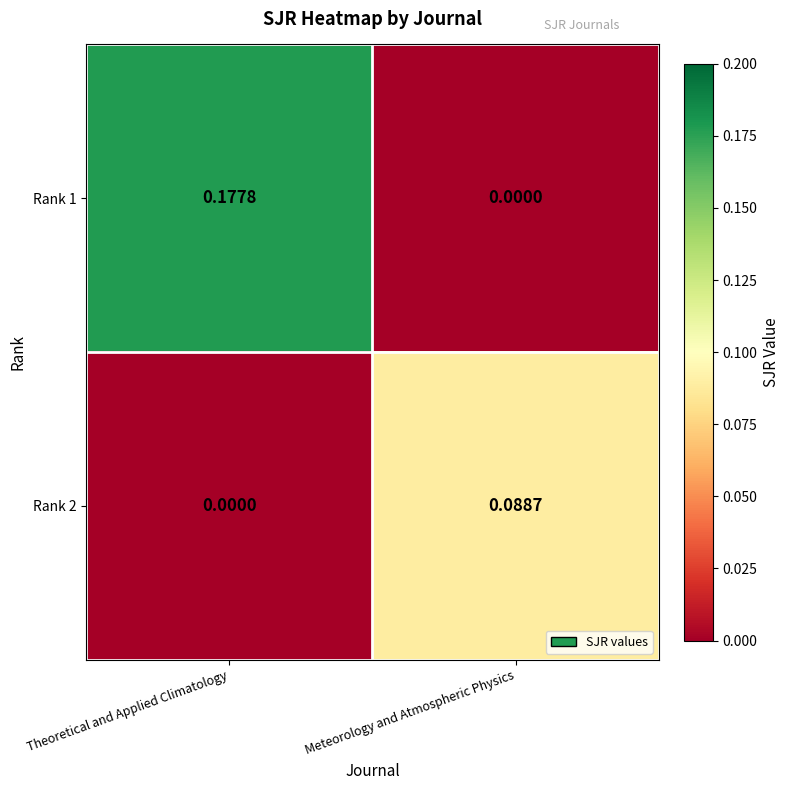

Where is Rank 1 nearest to the value 0?

Meteorology and Atmospheric Physics